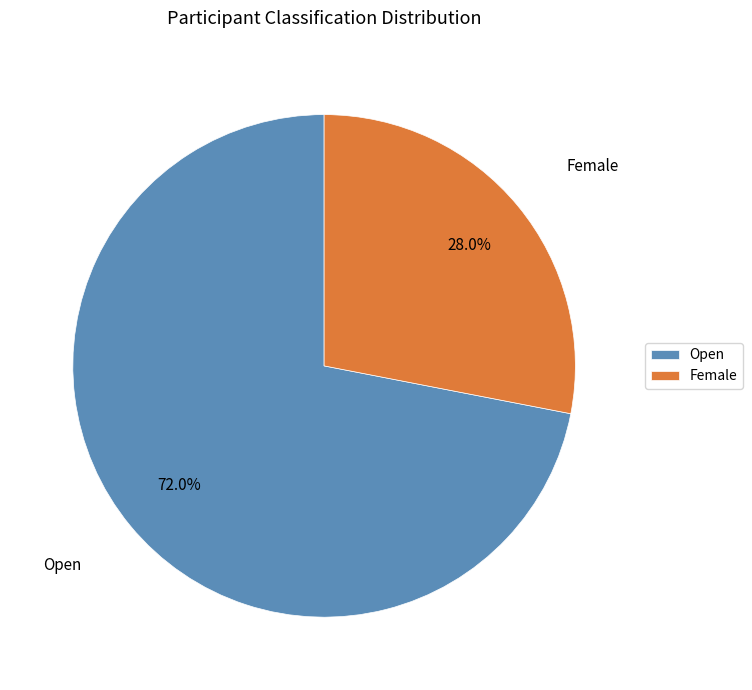

Rank the categories by value from lowest to highest.

Female, Open